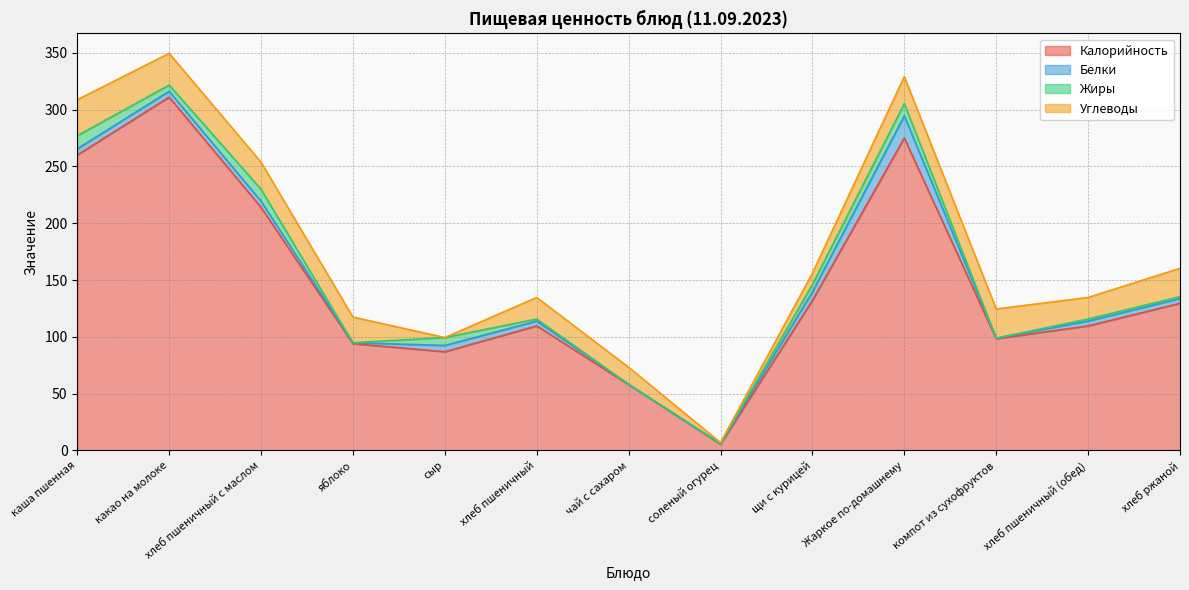

True or false: Калорийность and Белки cross at least once.

False